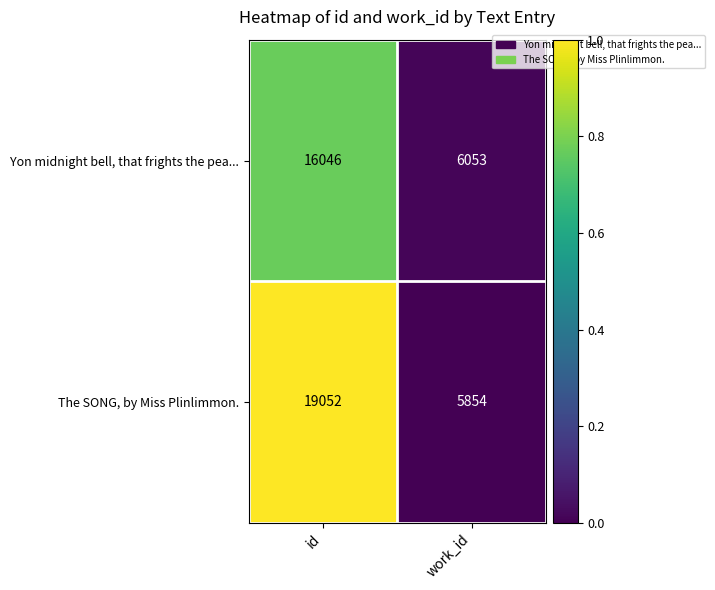

Which series has the widest spread of values?

The SONG, by Miss Plinlimmon.